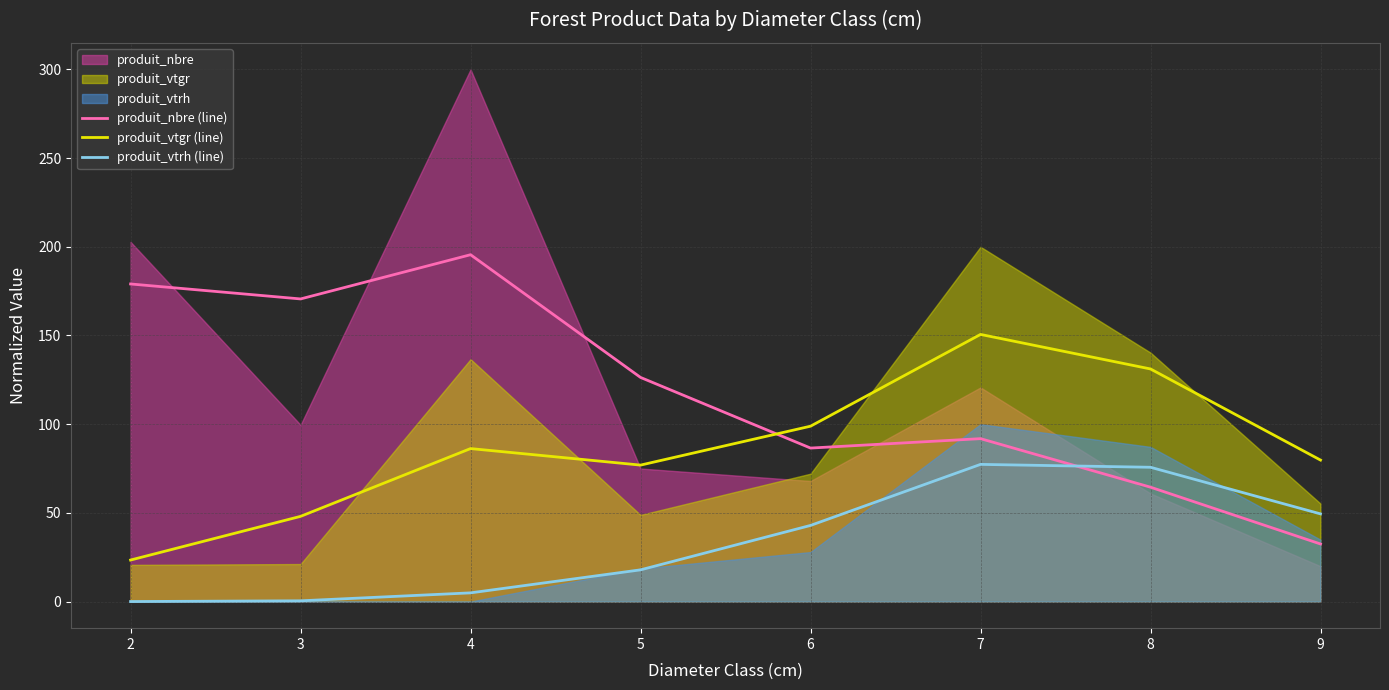

List the labels in order of produit_vtgr (line) value, largest first.

7, 8, 6, 4, 9, 5, 3, 2